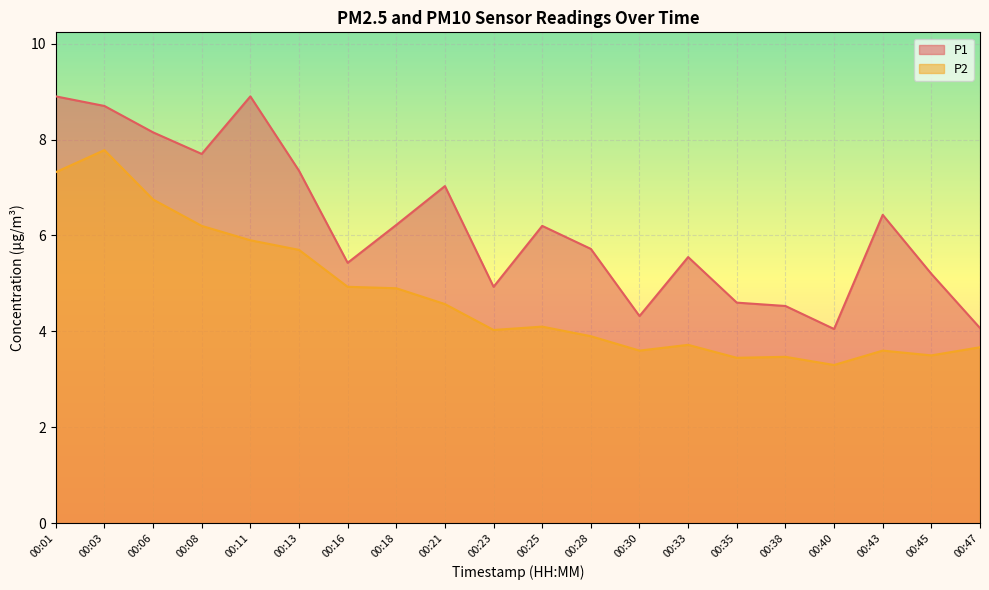

List the series in order of their overall mean, lowest first.

P2, P1